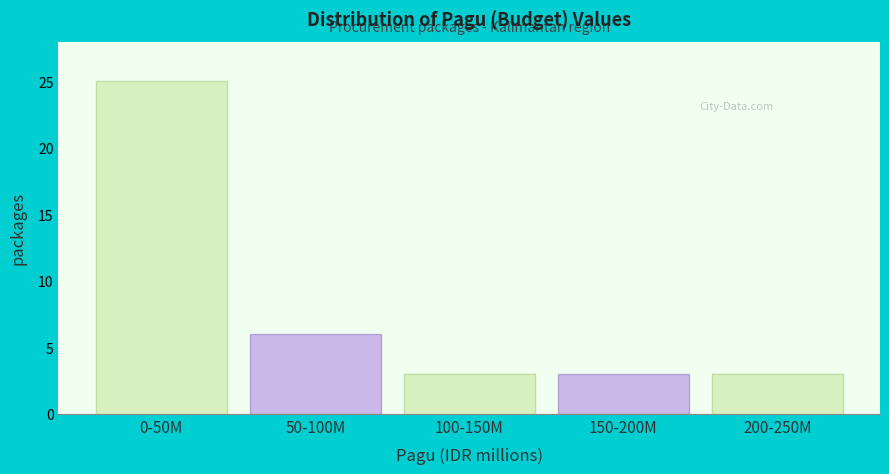

Reading left to right, transcribe all the data shown in this chart.

0-50M=25	50-100M=6	100-150M=3	150-200M=3	200-250M=3